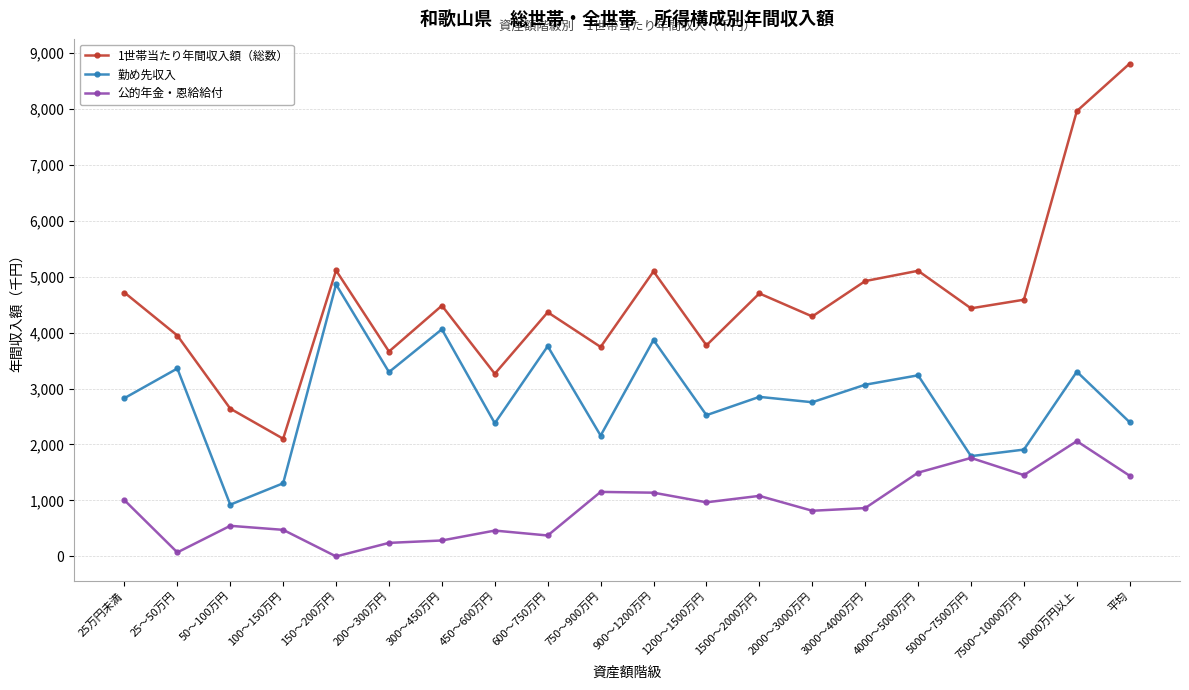

Is the value of 勤め先収入 at 4000～5000万円 greater than the value of 1世帯当たり年間収入額（総数） at 2000～3000万円?

No